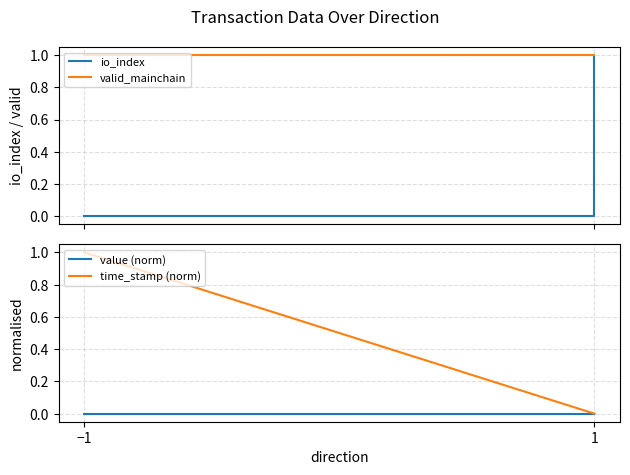

What is the lowest value of the valid_mainchain series?

1